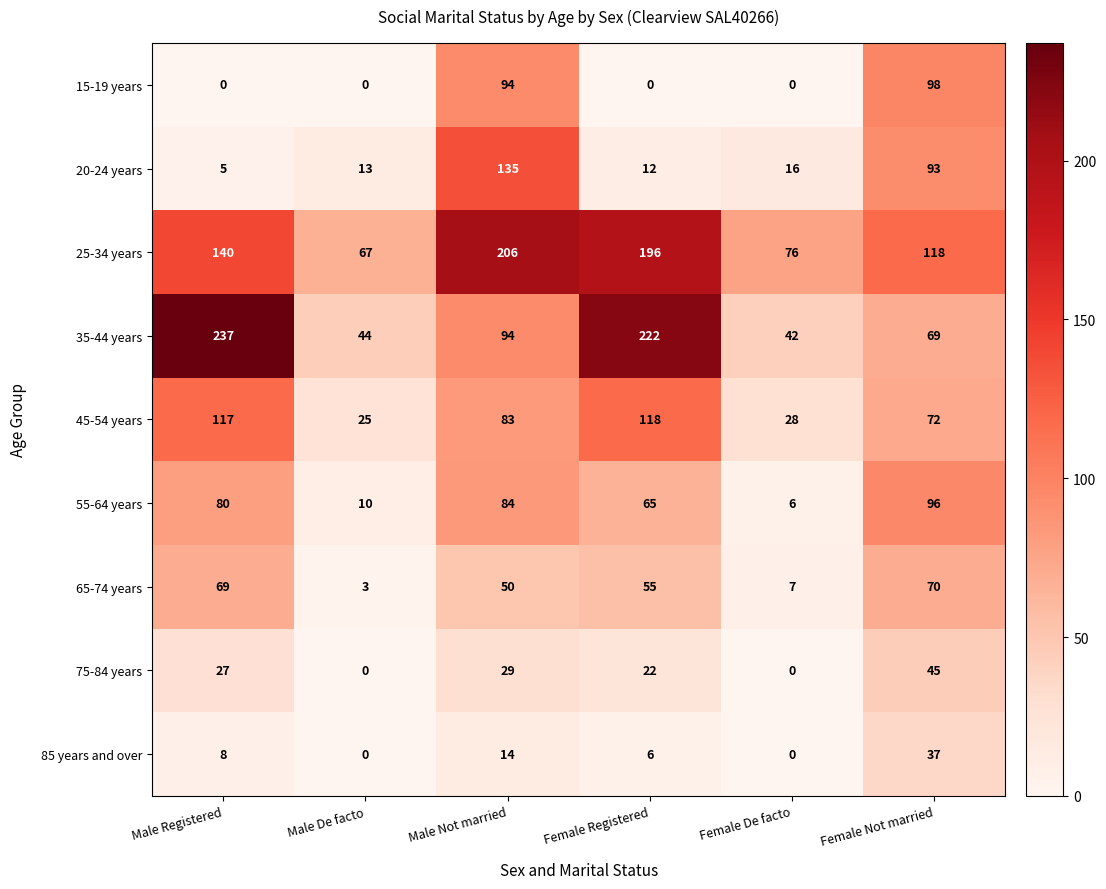

What is the difference between the highest and lowest values at Male Not married?

192